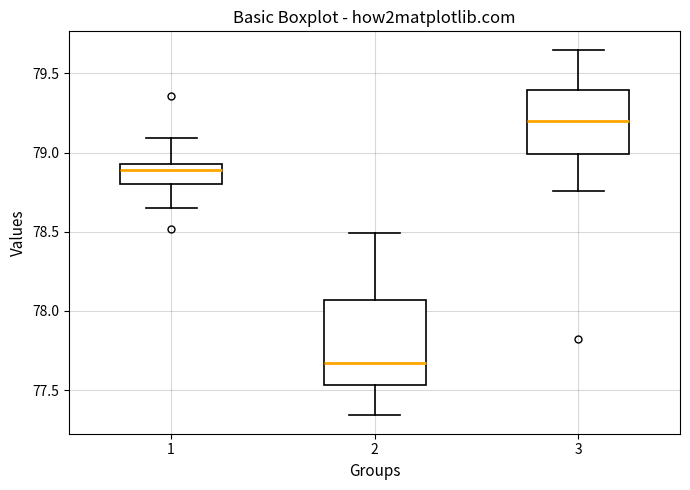

Comparing the boxes themselves (not the whiskers), which one is the tallest?

2